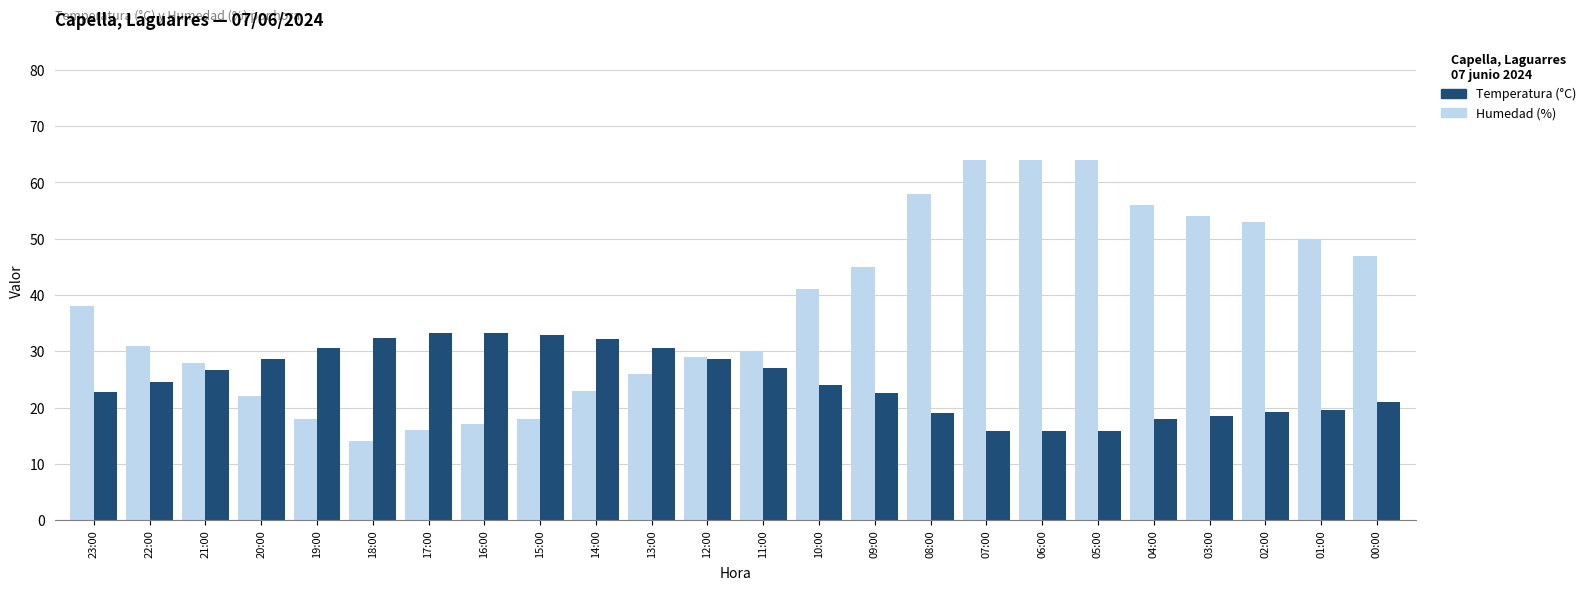

Is the value of Humedad (%) at 07:00 greater than the value of Temperatura (°C) at 12:00?

Yes